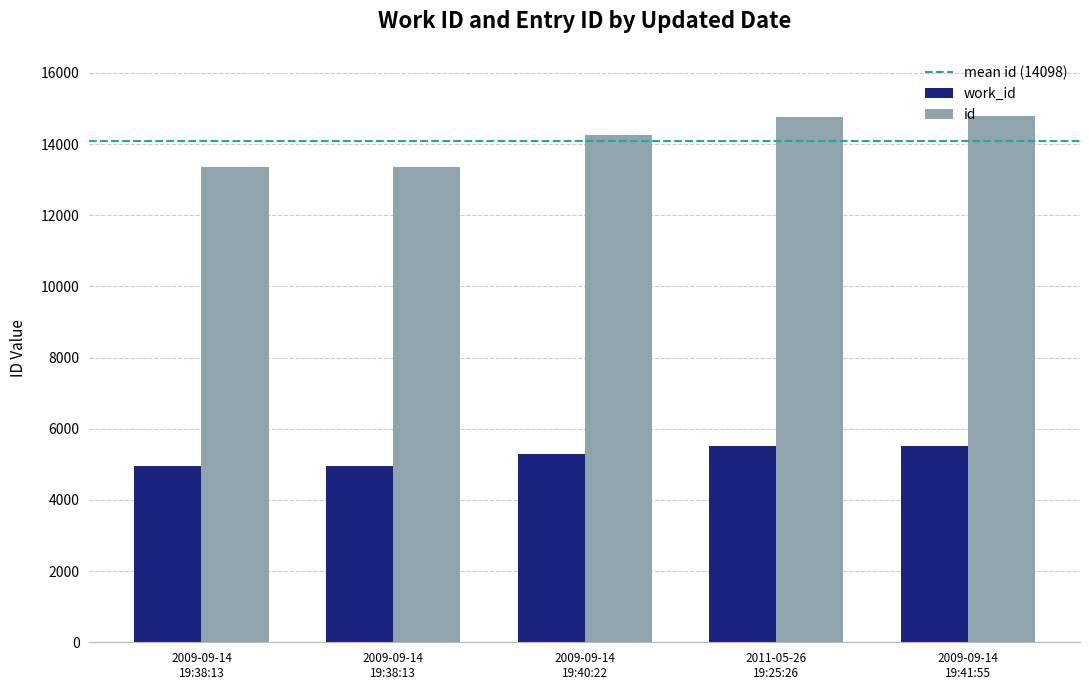

Reading left to right, list all the values displayed in this chart.

work_id: 4949	4951	5302	5515	5523
id: 13351	13354	14244	14756	14786